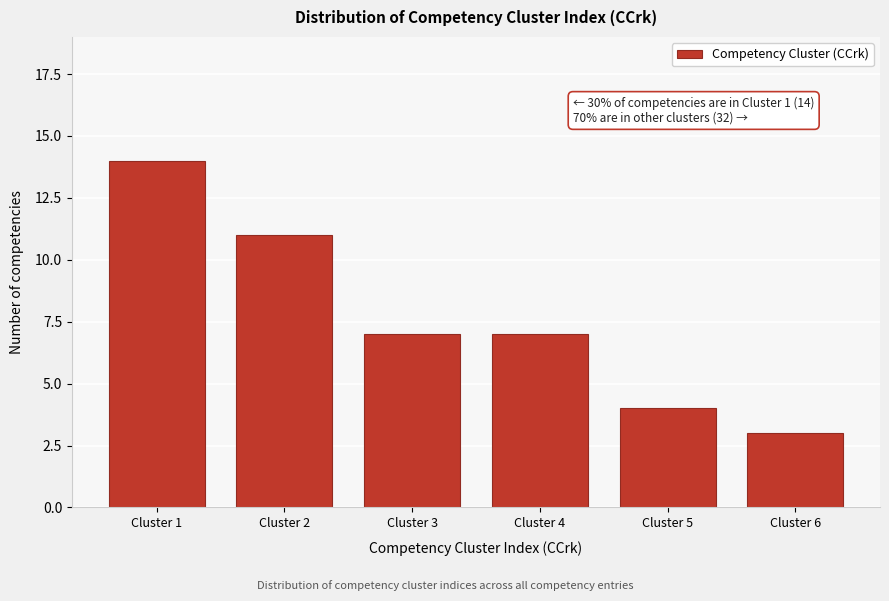

Reading left to right, transcribe all the data shown in this chart.

14	11	7	7	4	3